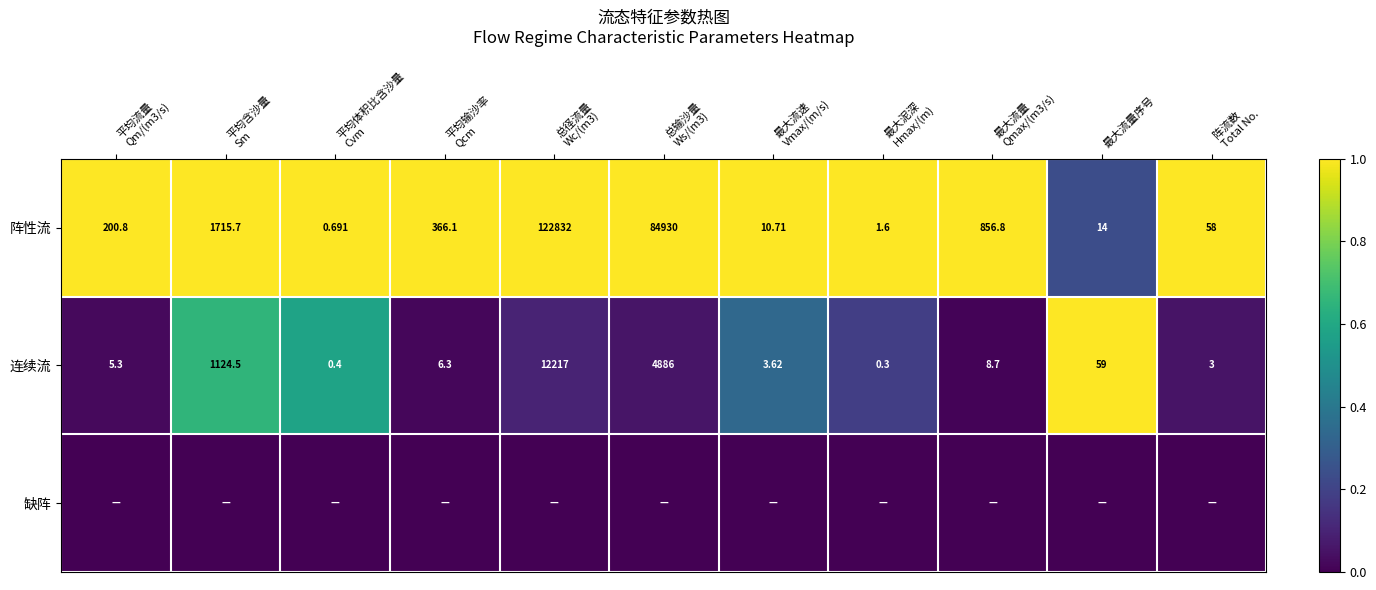

At how many categories does at least one series exceed 0?

11